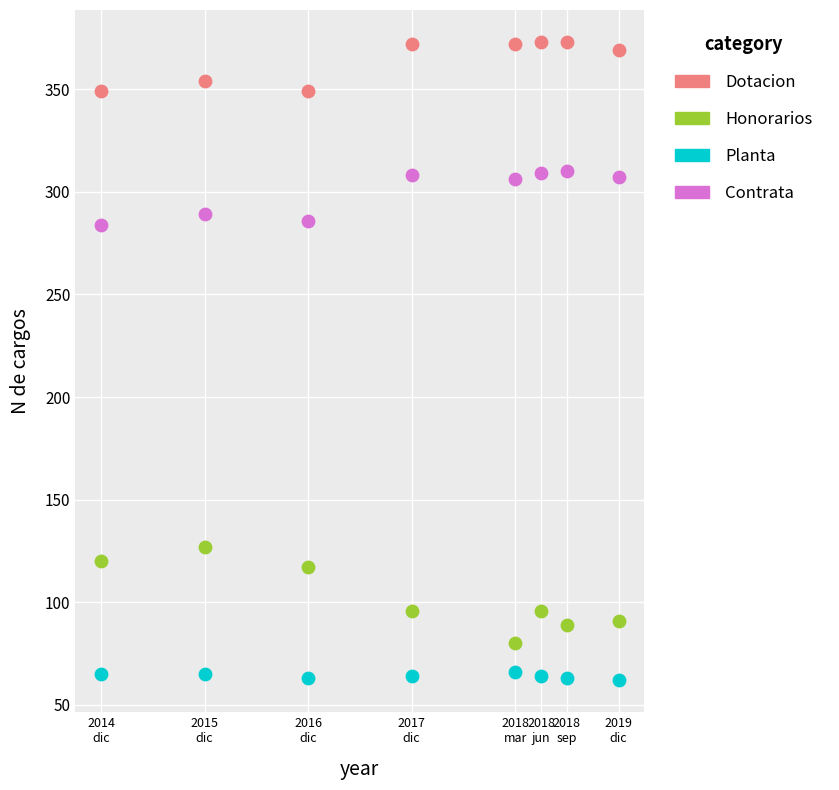

Which series has the largest Y range (max minus min)?

Honorarios